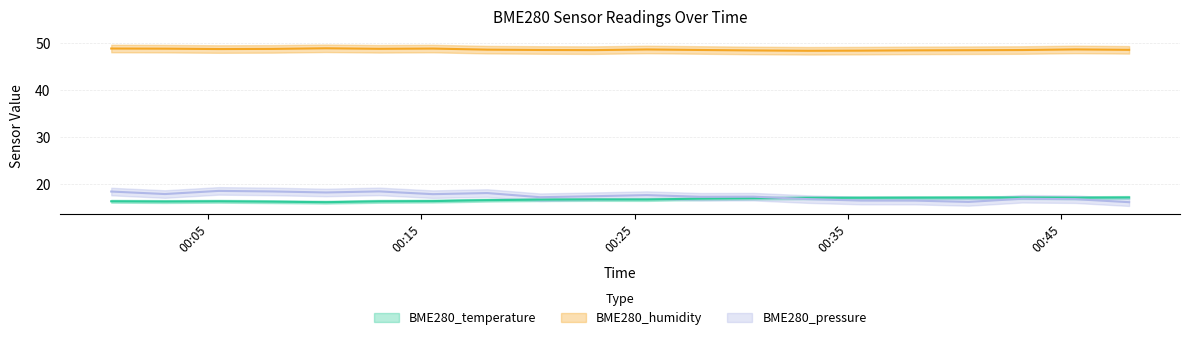

Which series changed the most between 2023/01/07 00:00:27 and 2023/01/07 00:15:32?

BME280_pressure